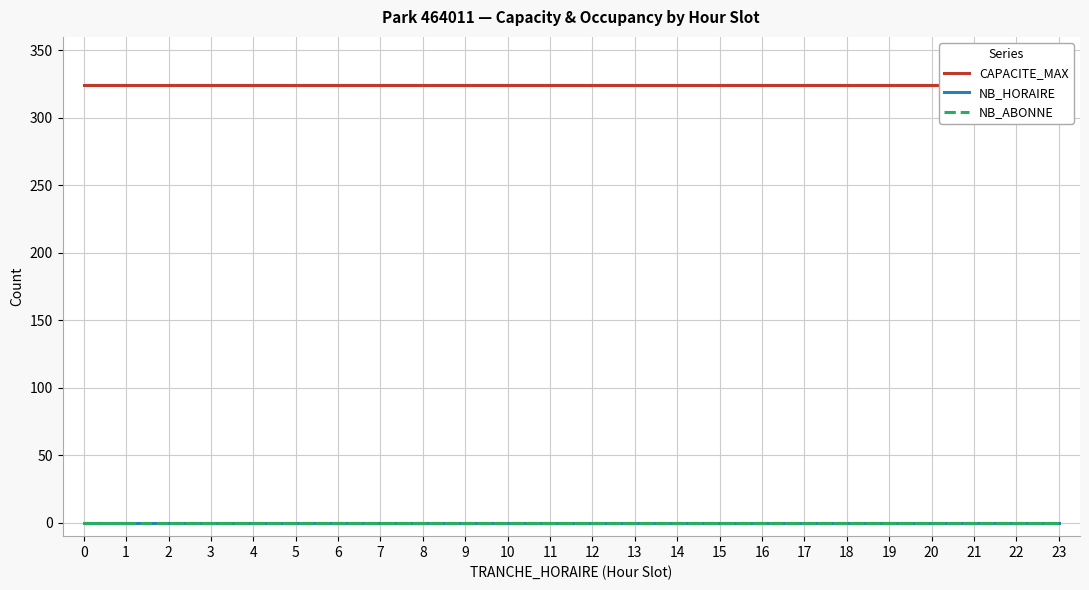

True or false: NB_HORAIRE and NB_ABONNE cross at least once.

False